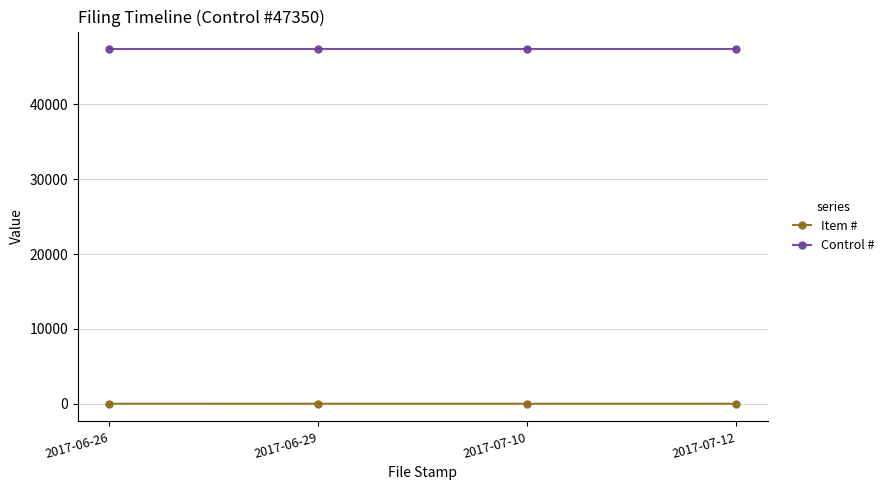

The value of Control # at 2017-06-29 is 82181. True or false?

False